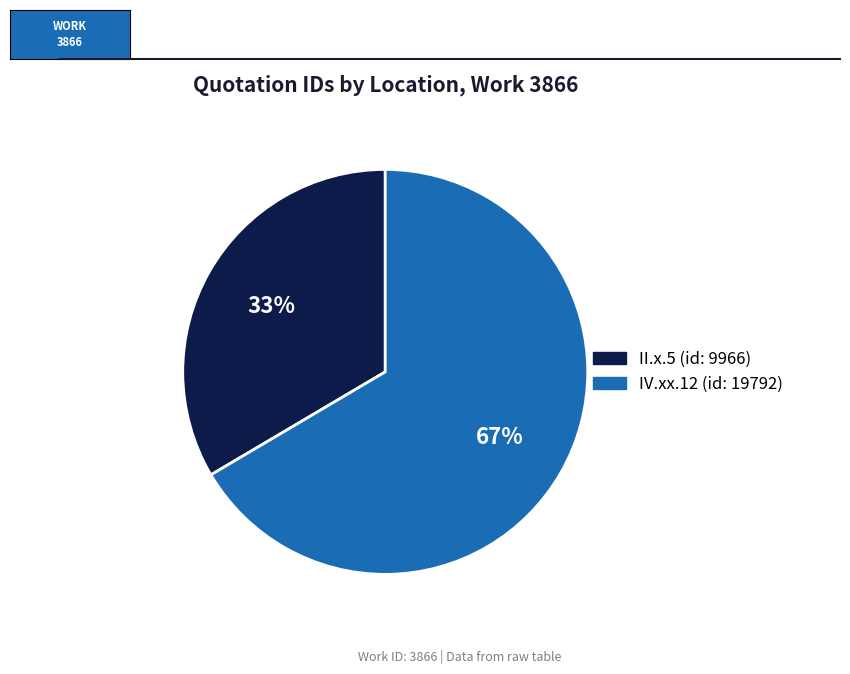

What percentage is the IV.xx.12 (id: 19792) slice, to the nearest percent?

67%